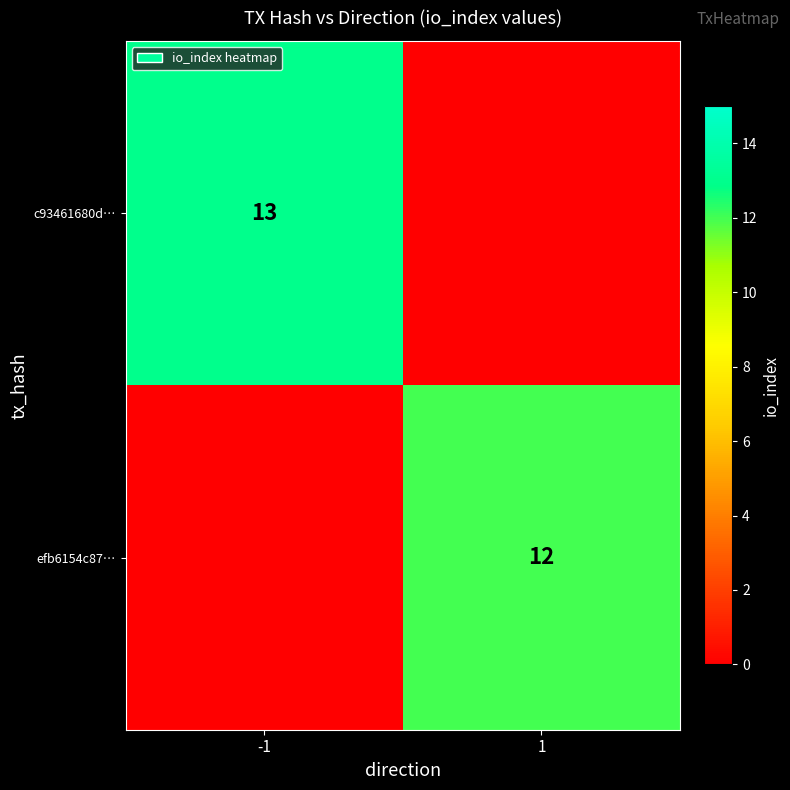

Is it true that efb6154c87… equals 4 at 1?

False